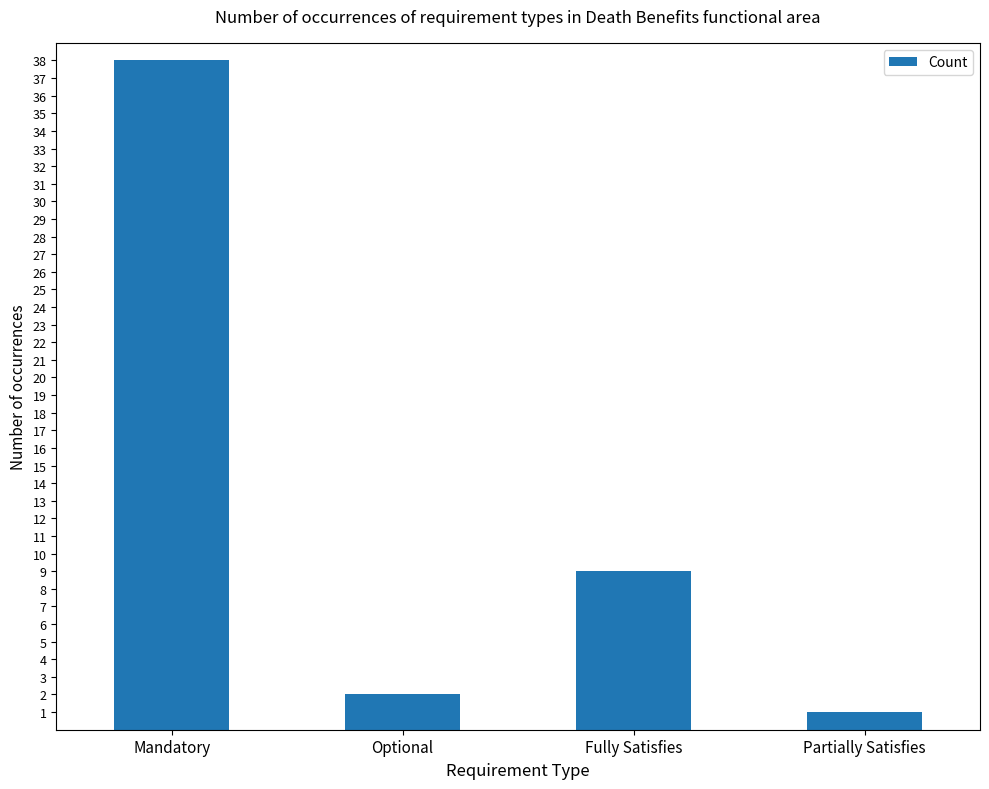

How many bars are there in total?

4